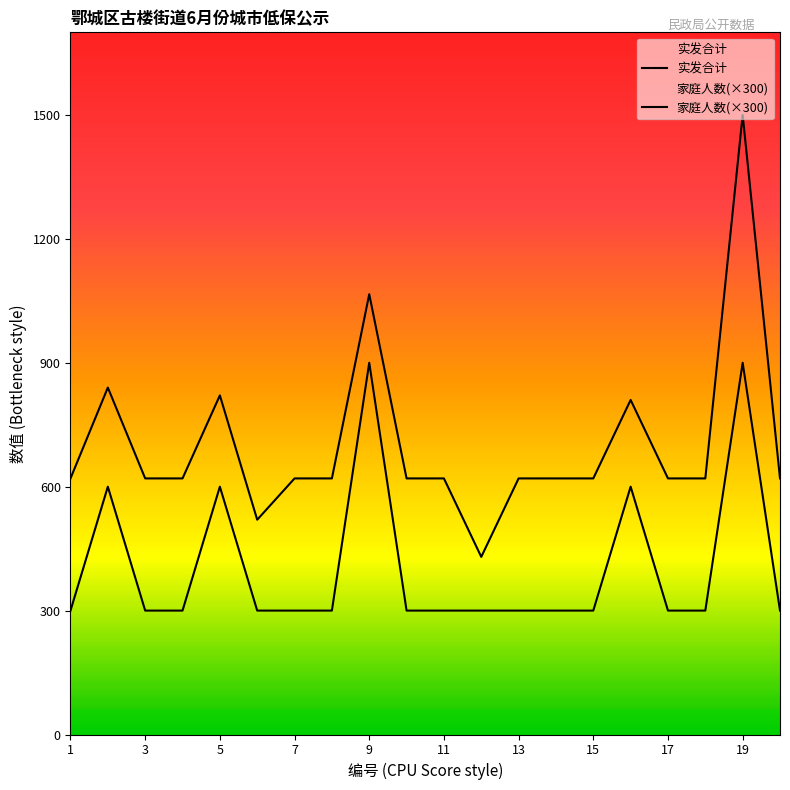

What is the sum of all 实发合计 values?

14047